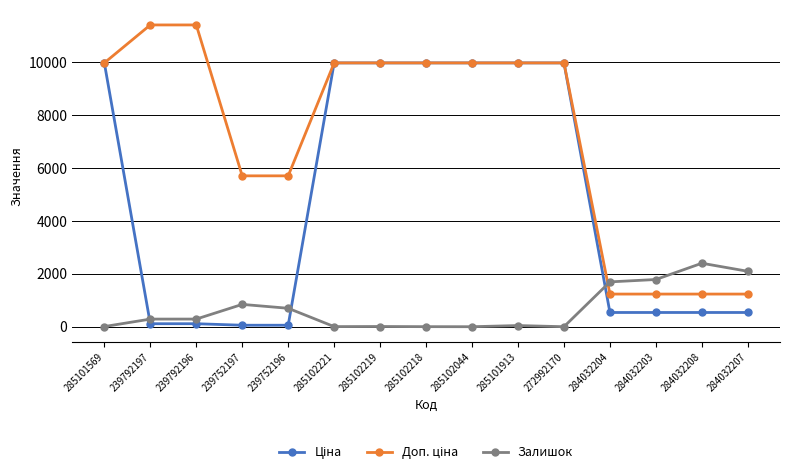

What is the maximum value shown in the chart?

11410.0